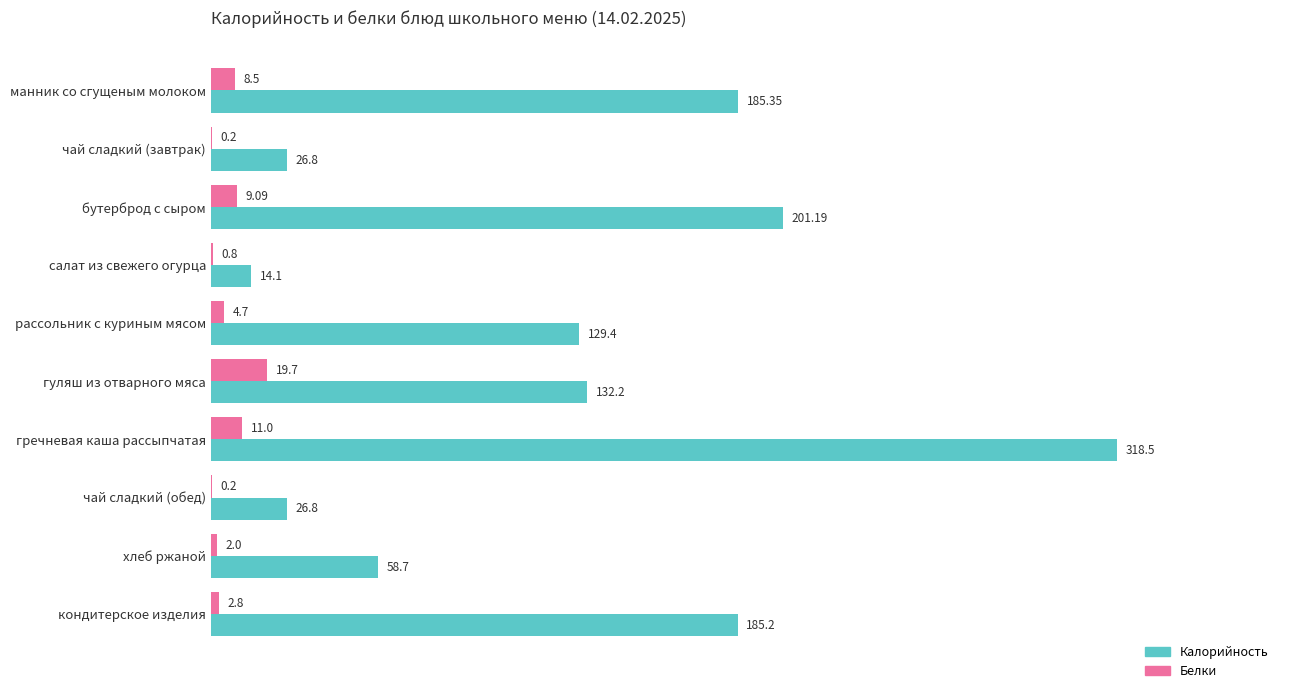

At which label does Калорийность reach its peak?

гречневая каша рассыпчатая